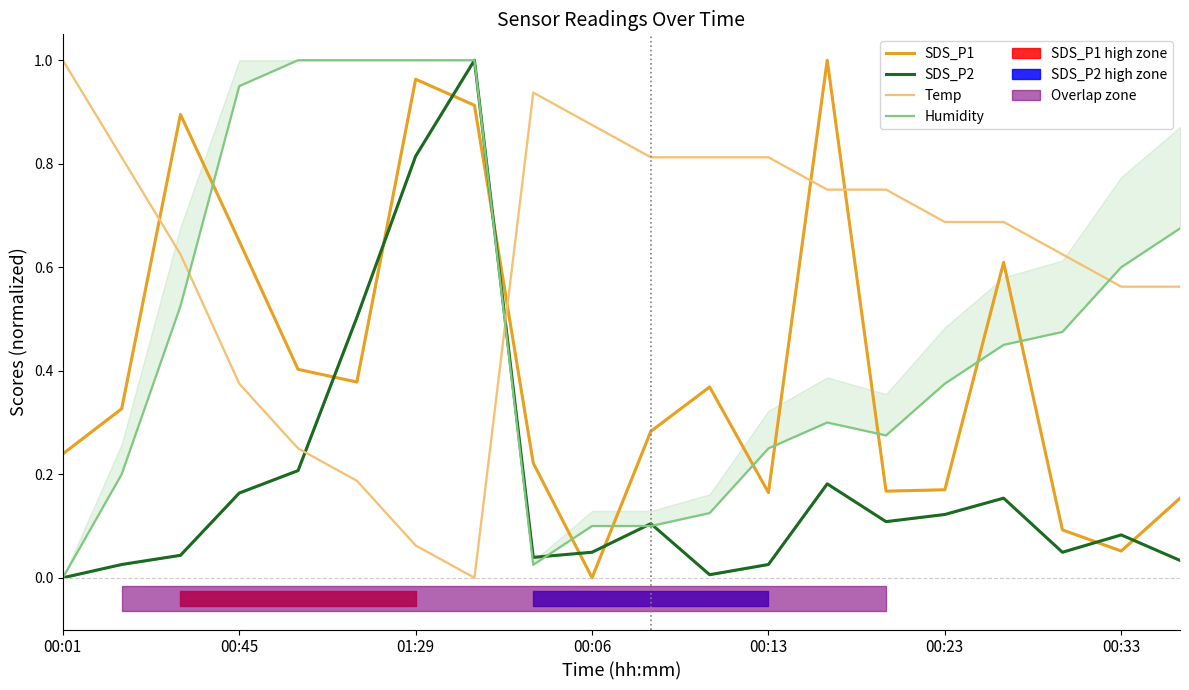

List the series in order of their overall mean, highest first.

Temp, Humidity, SDS_P1, SDS_P2